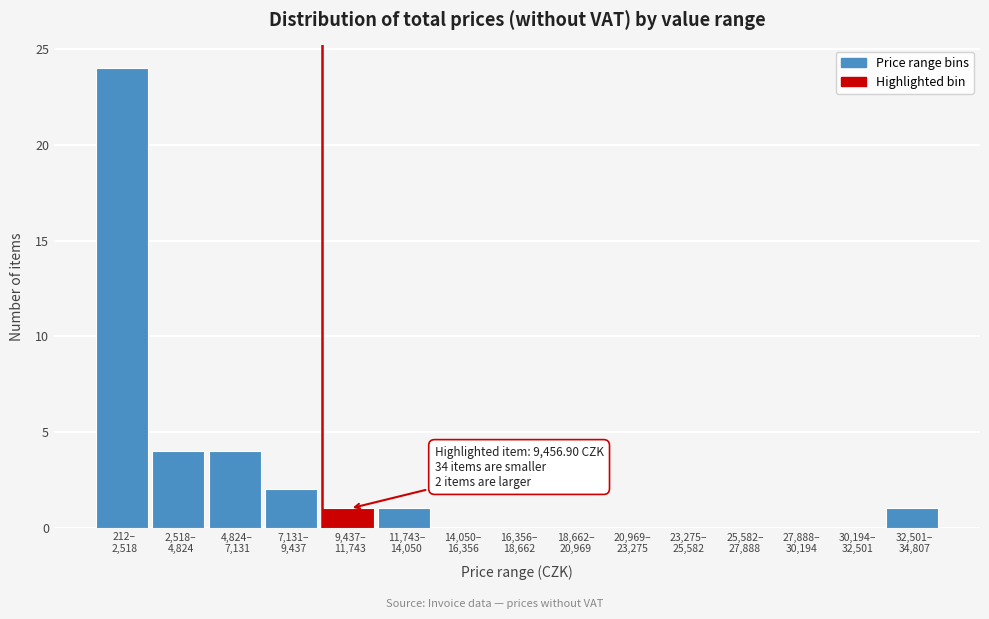

What is the maximum value shown in the chart?

24